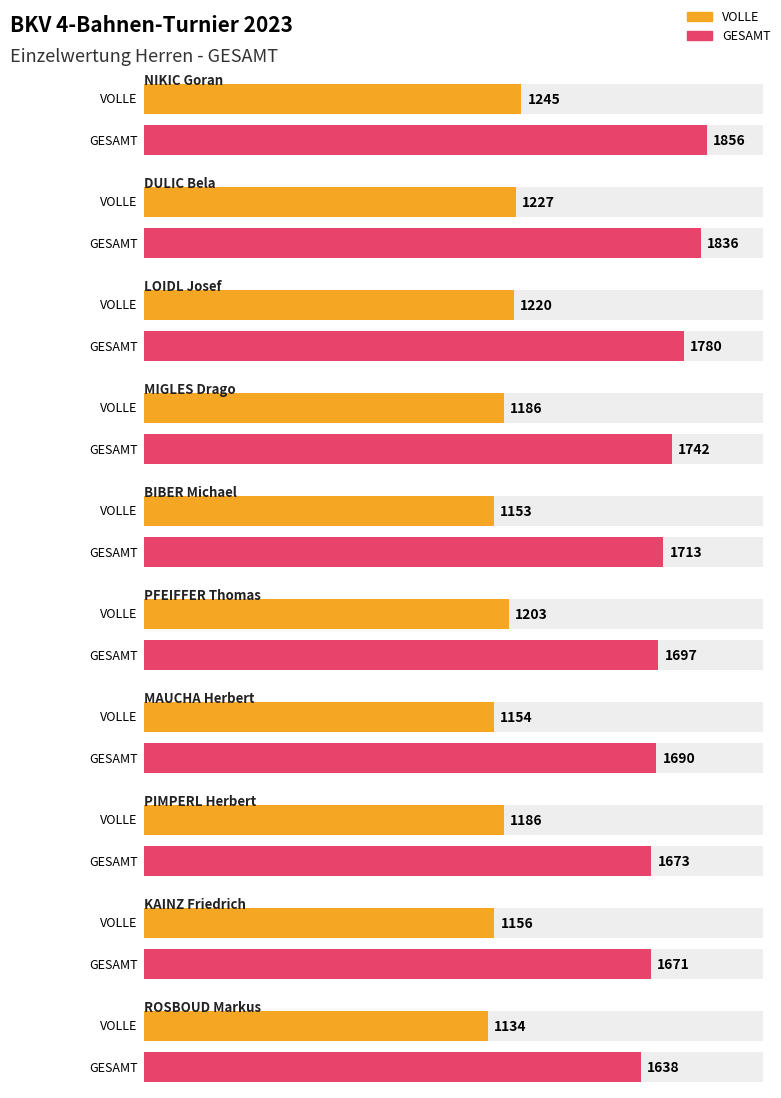

What is the label of the 6th bar from the right?

BIBER Michael